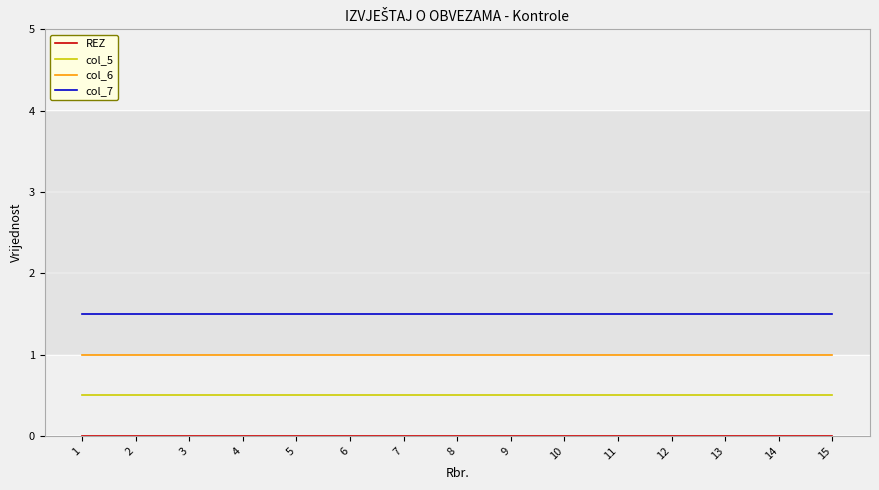

The value of REZ at 1 is 0.0. True or false?

True